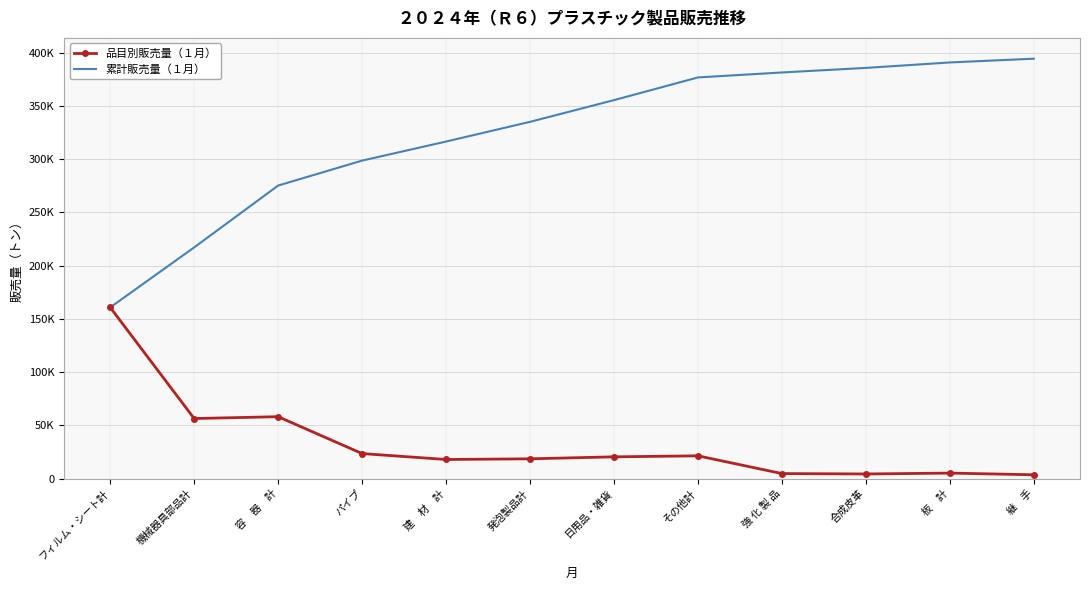

Reading left to right, list all the values displayed in this chart.

品目別販売量（１月）: フィルム・シート計=160674	機械器具部品計=56333	容　器　計=58068	パイプ=23434	建　材　計=17878	発泡製品計=18518	日用品・雑貨=20373	その他計=21311	強 化 製 品=4661	合成皮革=4294	板　計=5113	継    手=3529
累計販売量（１月）: フィルム・シート計=160674	機械器具部品計=217007	容　器　計=275075	パイプ=298509	建　材　計=316387	発泡製品計=334905	日用品・雑貨=355278	その他計=376589	強 化 製 品=381250	合成皮革=385544	板　計=390657	継    手=394186